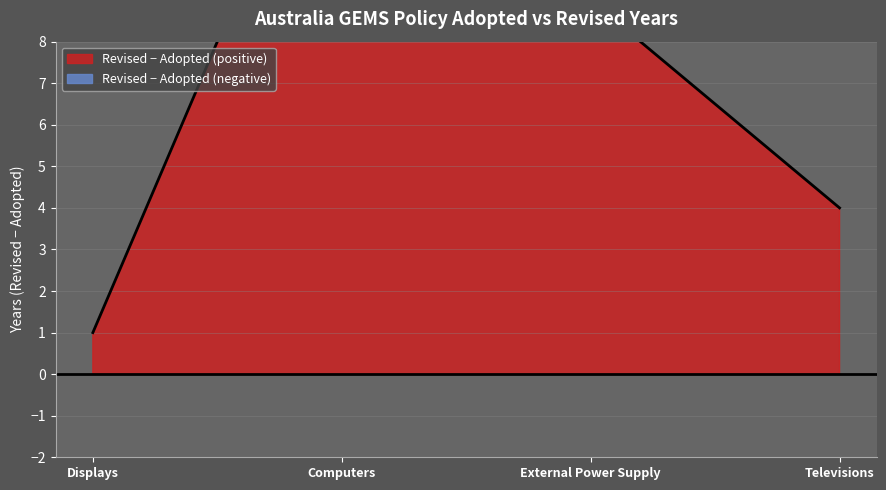

Is it true that the value at Computers is 7?

False